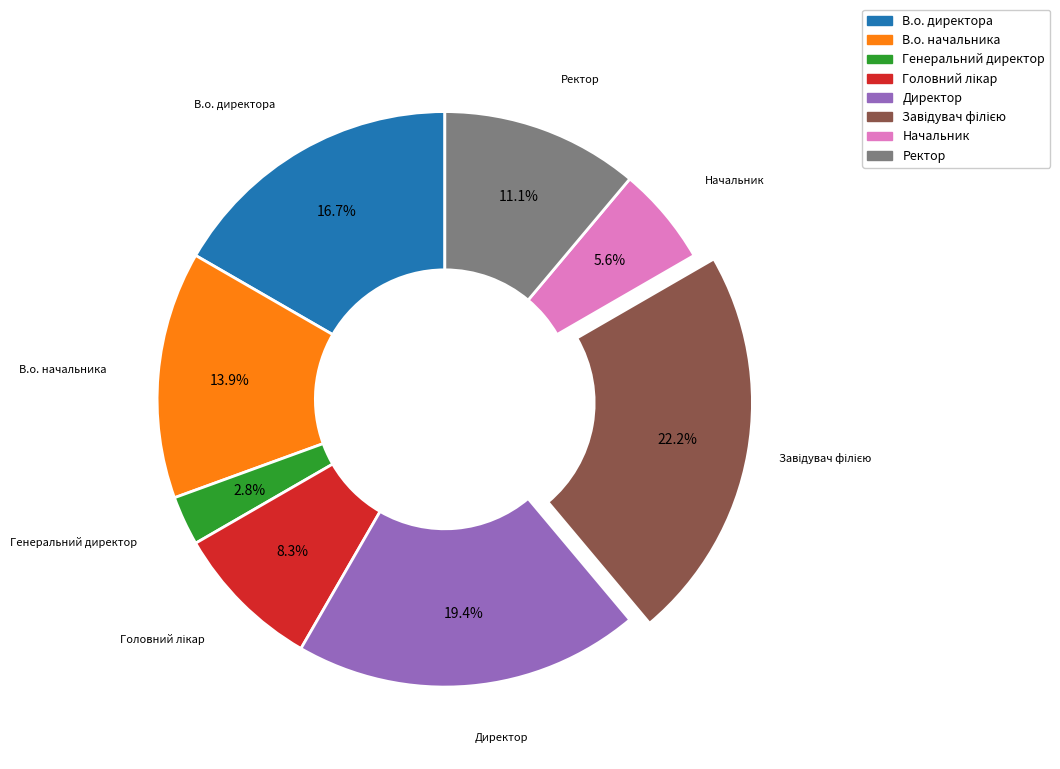

Is there any slice that represents more than half of the pie?

No